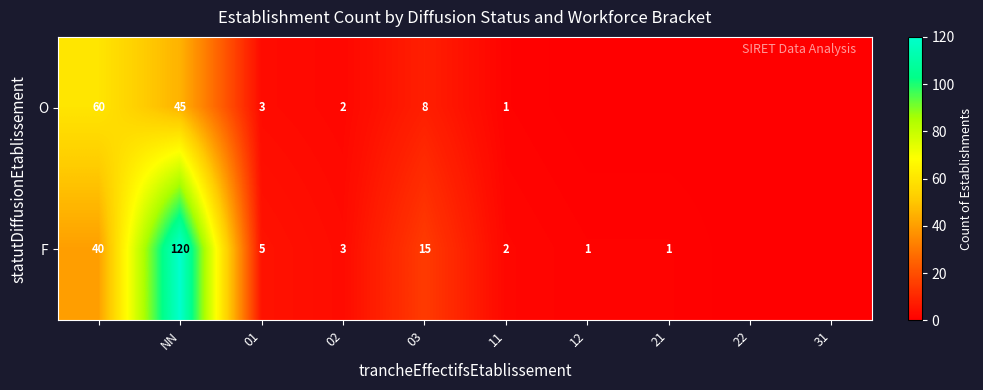

Is the value of F at NN greater than the value of O at NN?

Yes